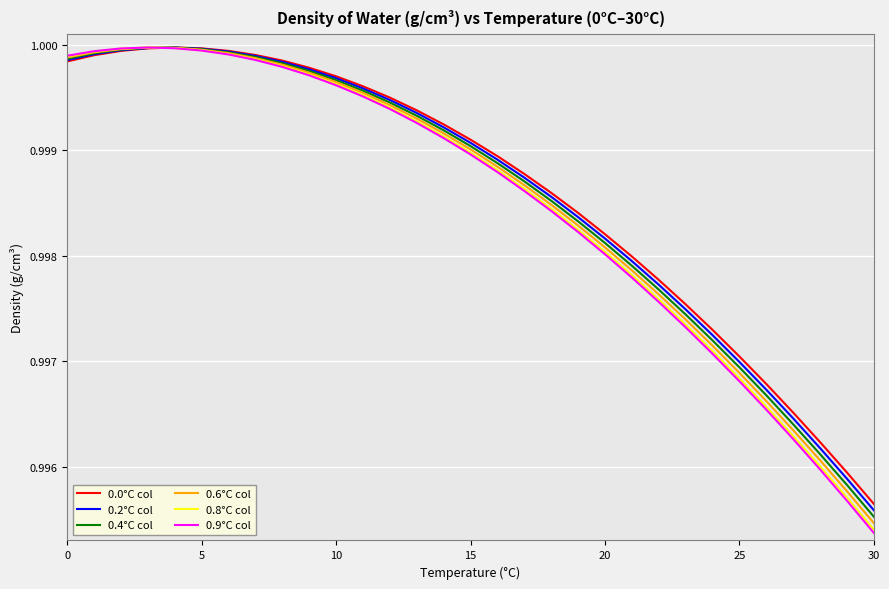

Which series has the largest range (max minus min)?

0.9°C col